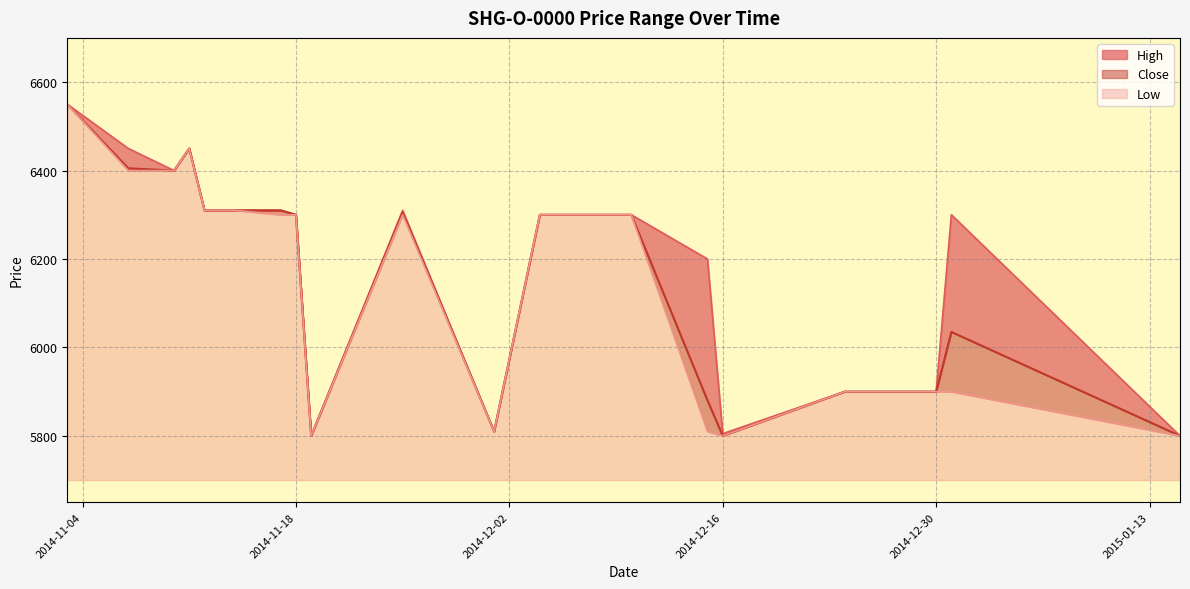

Does the chart have visible grid lines?

Yes